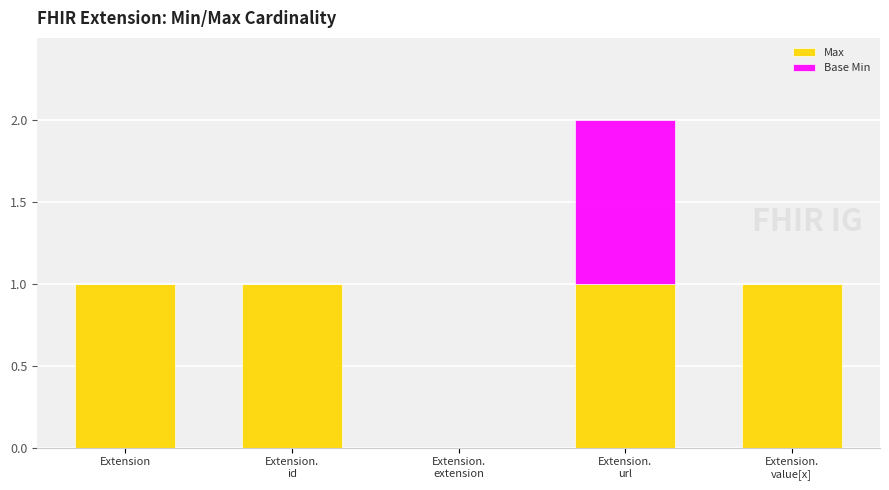

What is the difference between the Max values at Extension.
extension and Extension.
value[x]?

1